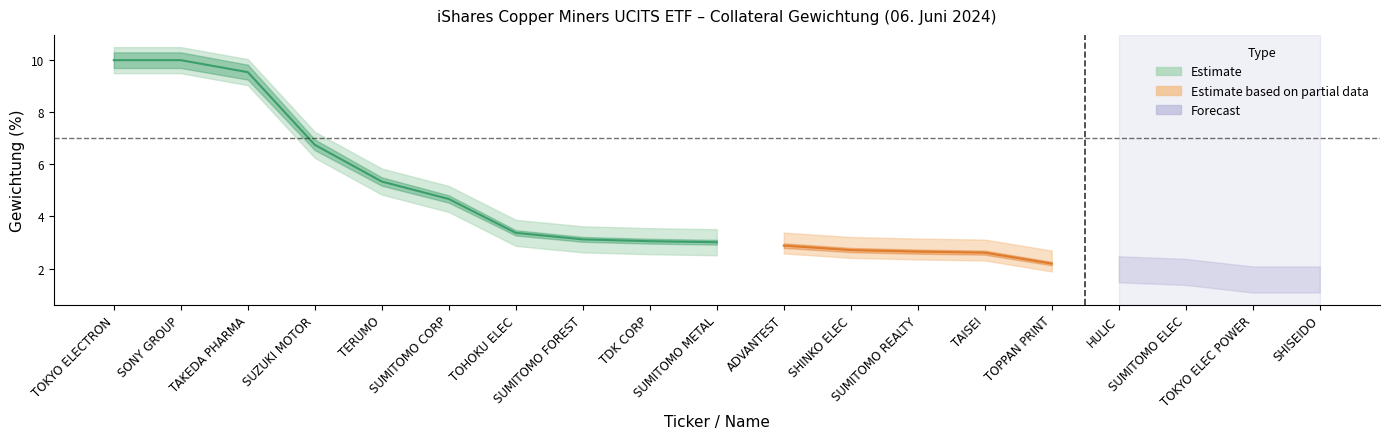

What position from the right is 7911?

5